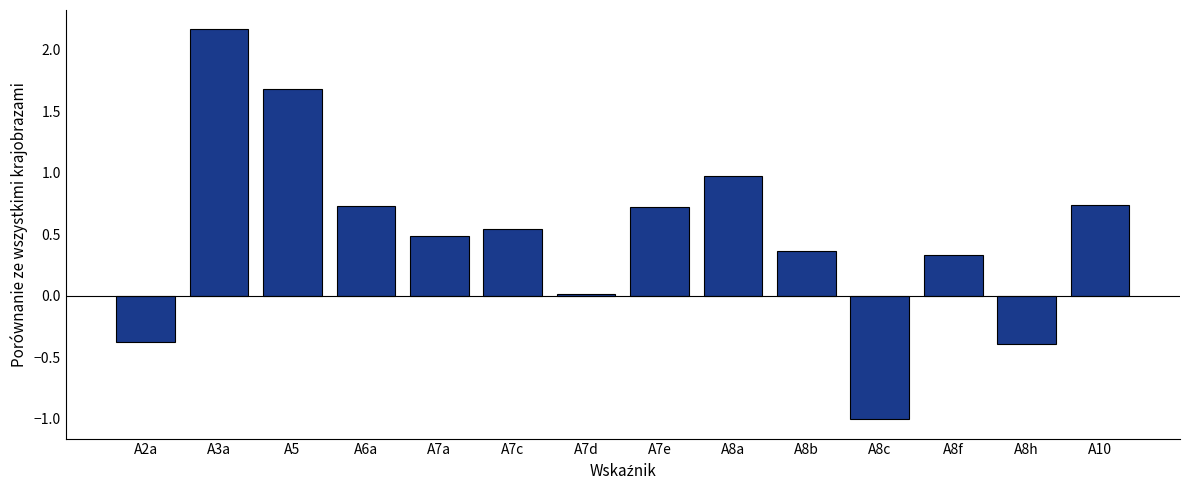

Where is the data nearest to the value 0?

A7d